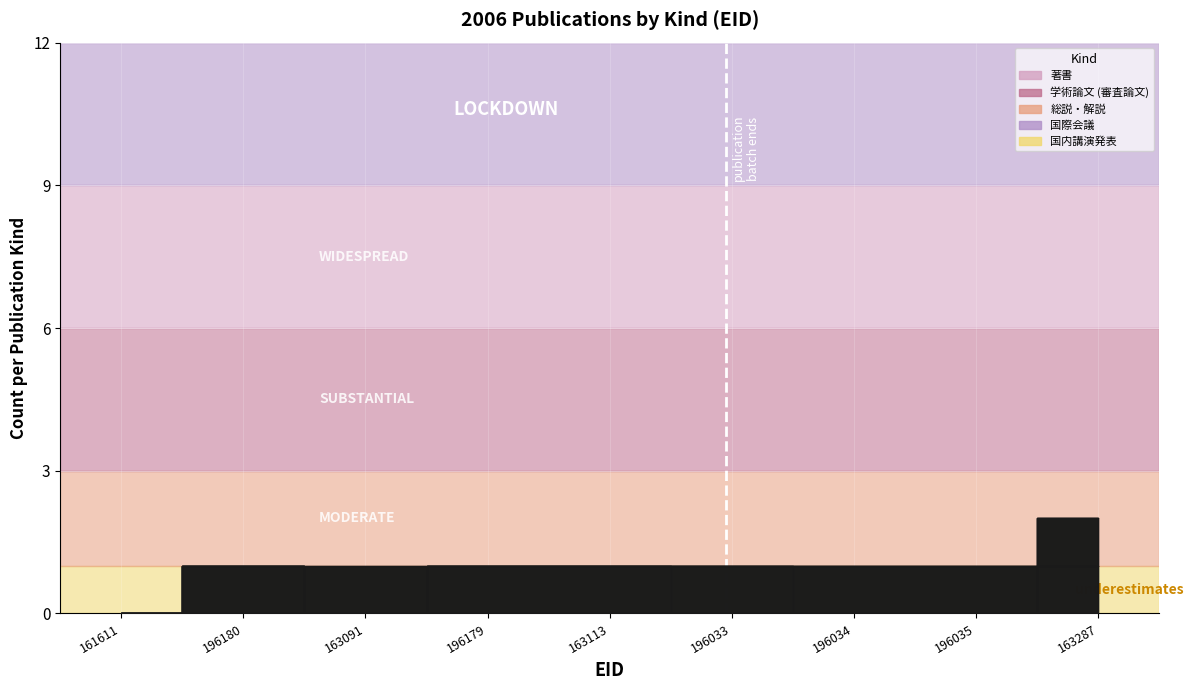

How many data points does each series have?

9